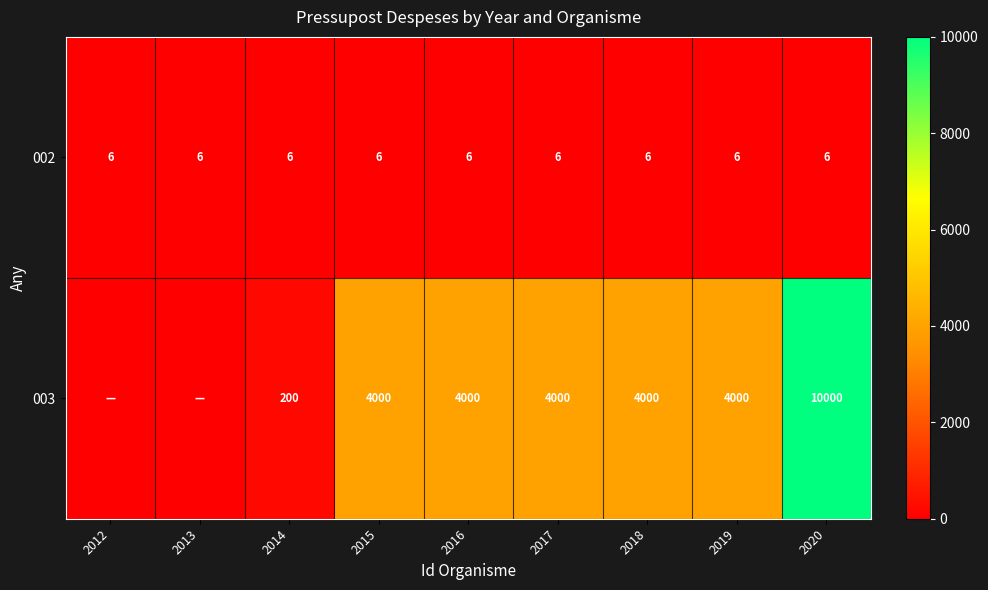

Is it true that 002 equals 6 at 2012?

True